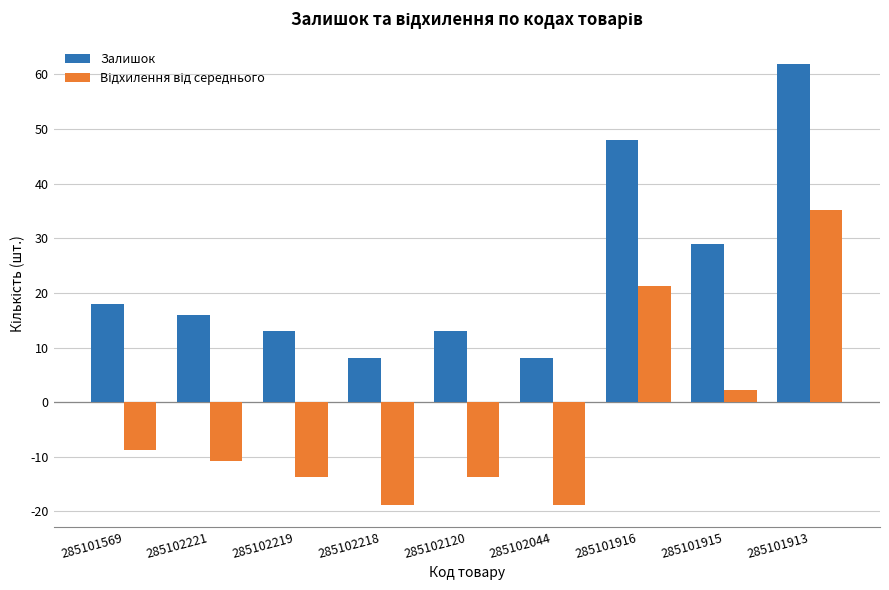

The value of Залишок at 285101913 is 39.1. True or false?

False